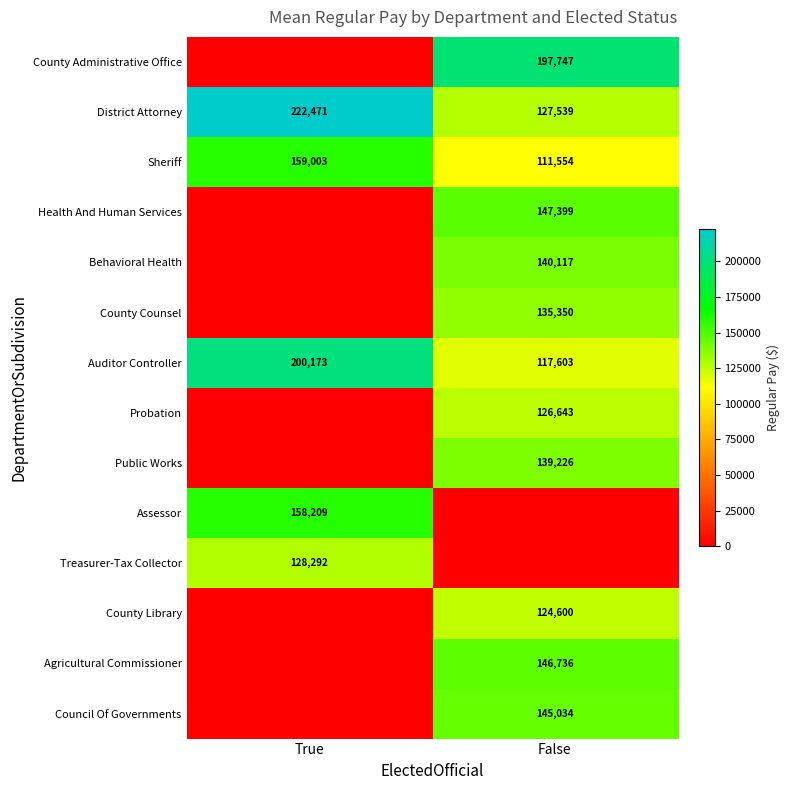

Which label corresponds to the largest value in the chart?

True